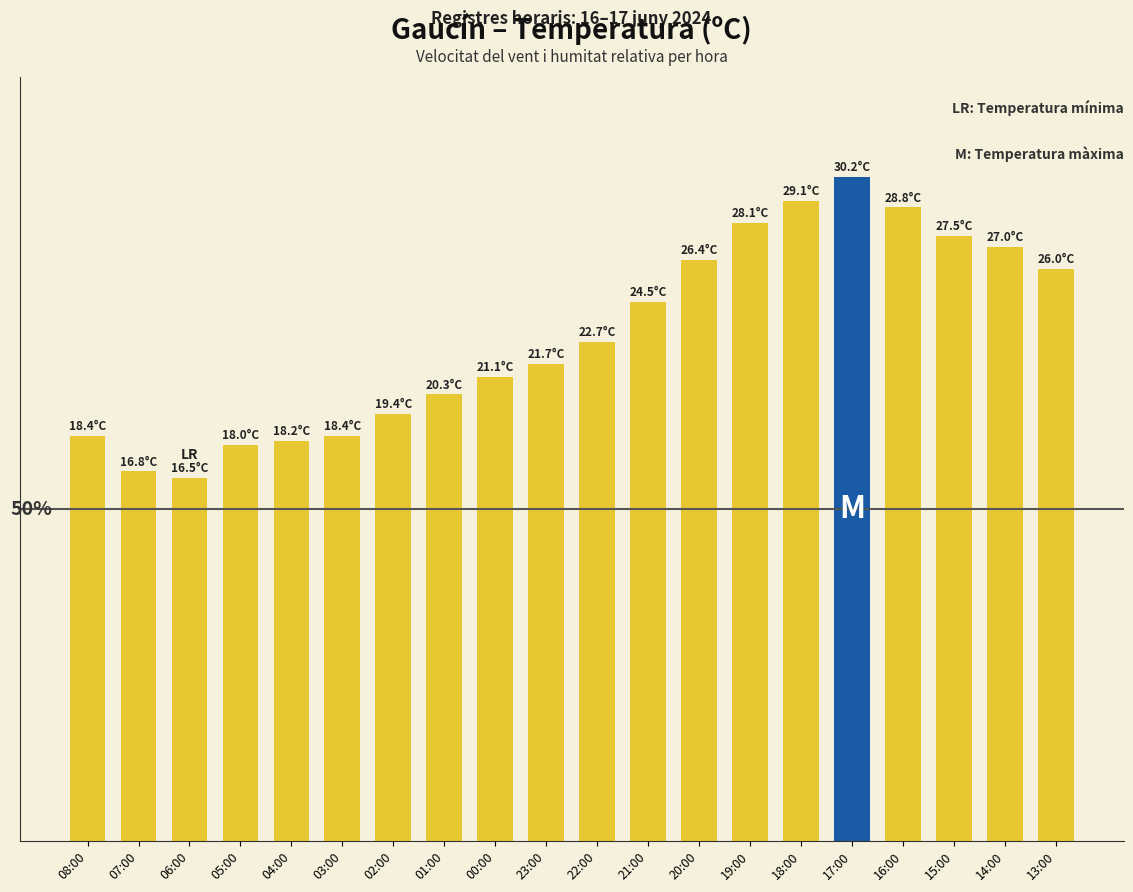

Does the chart contain any negative values?

No